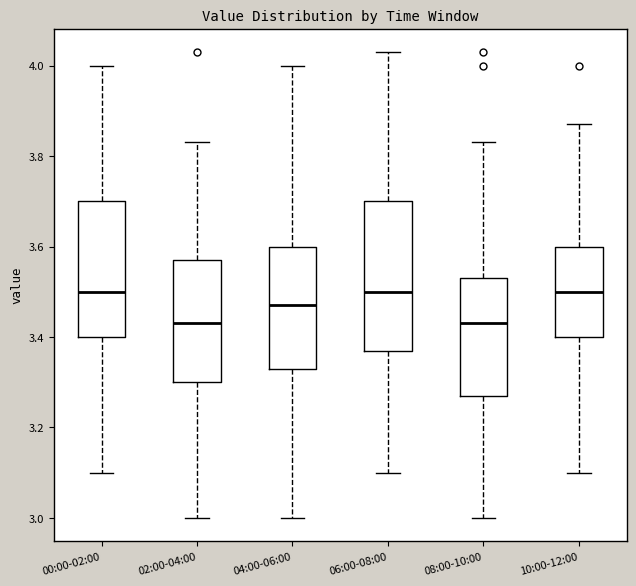

Reading left to right, read every box against the y-axis: the position of its median line, the range the box covers, and the ends of its whiskers. The values are not printed on the chart, so give them approximately, as read against the axis.

00:00-02:00: median 3.50, box 3.40 to 3.70, whiskers 3.10 to 4.00
02:00-04:00: median 3.44, box 3.30 to 3.58, whiskers 3.00 to 3.84
04:00-06:00: median 3.48, box 3.34 to 3.60, whiskers 3.00 to 4.00
06:00-08:00: median 3.50, box 3.38 to 3.70, whiskers 3.10 to 4.04
08:00-10:00: median 3.44, box 3.28 to 3.54, whiskers 3.00 to 3.84
10:00-12:00: median 3.50, box 3.40 to 3.60, whiskers 3.10 to 3.88